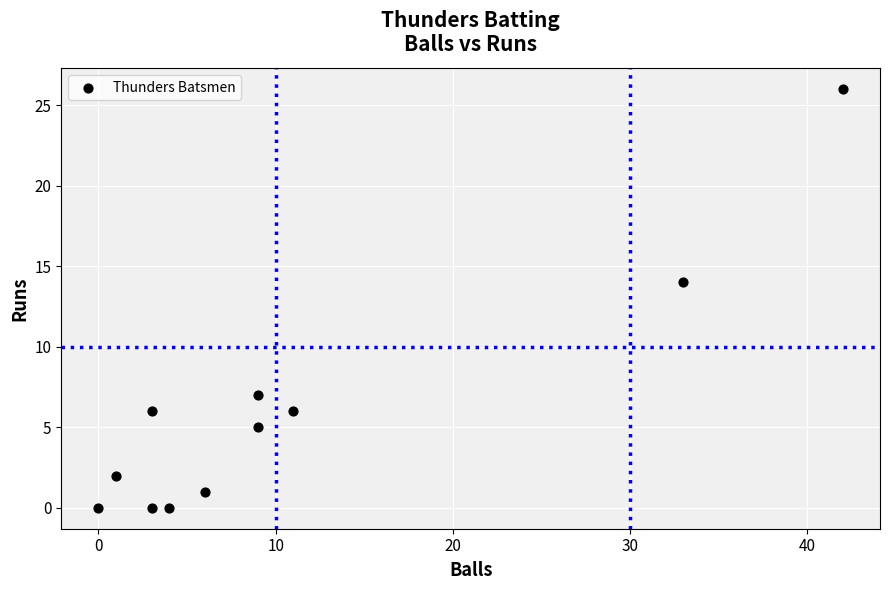

What Y value in the scatter plot is closest to 13?

14